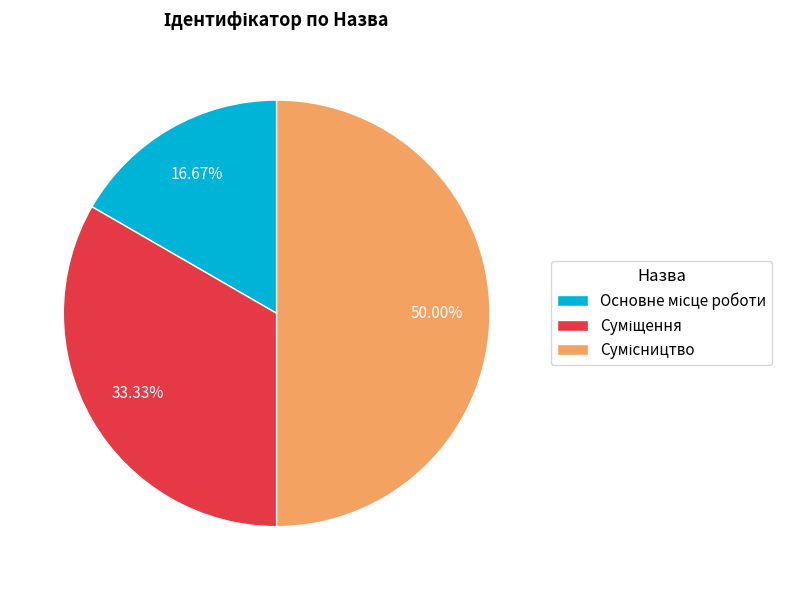

Count the number of slices in the pie.

3